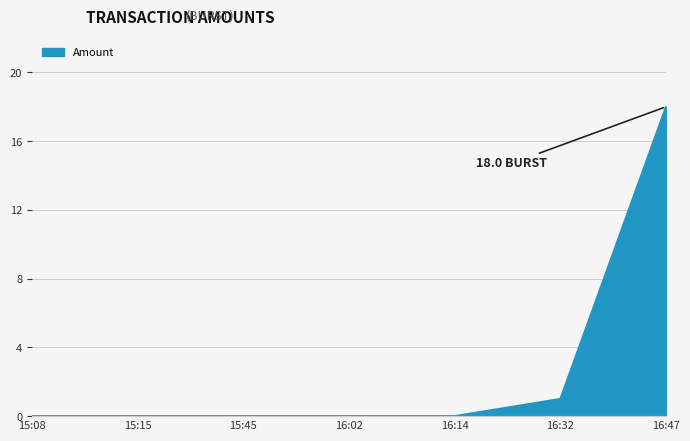

What position from the left is 16:47?

7